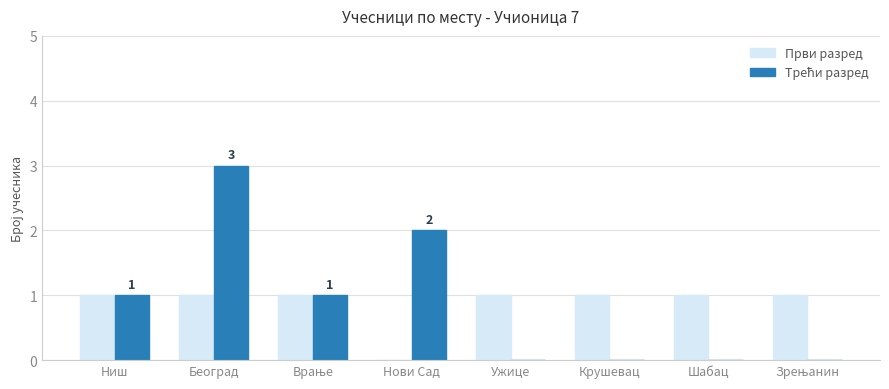

What is the total value across all series at Ниш?

2